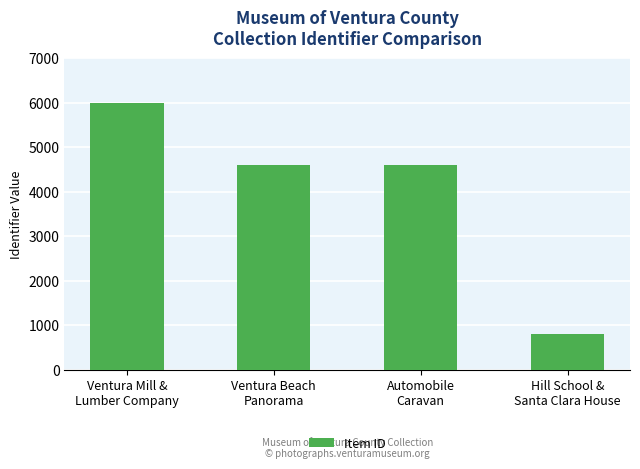

Is it true that the value at Hill School &
Santa Clara House is 1165?

False